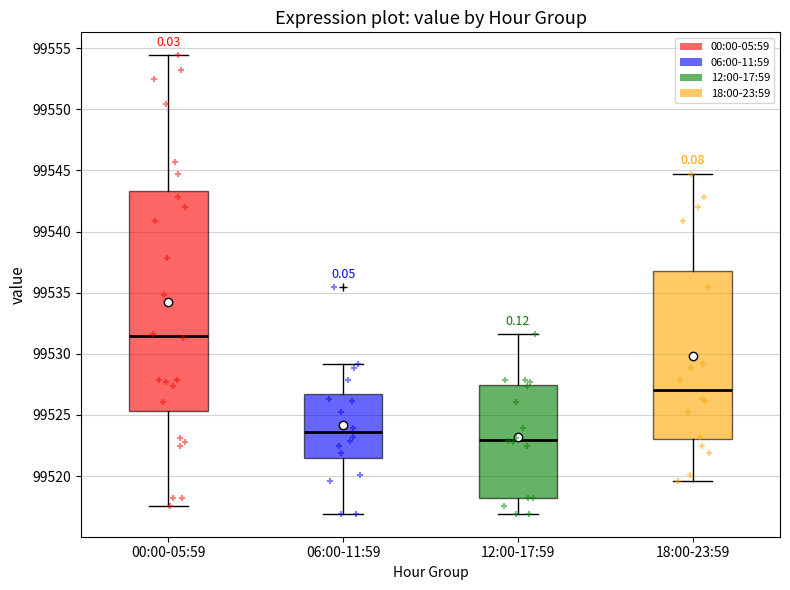

Where does the median line of the box for 00:00-05:59 sit on the y-axis? The values are not printed on the chart, so give them approximately, as read against the axis.

99531.5